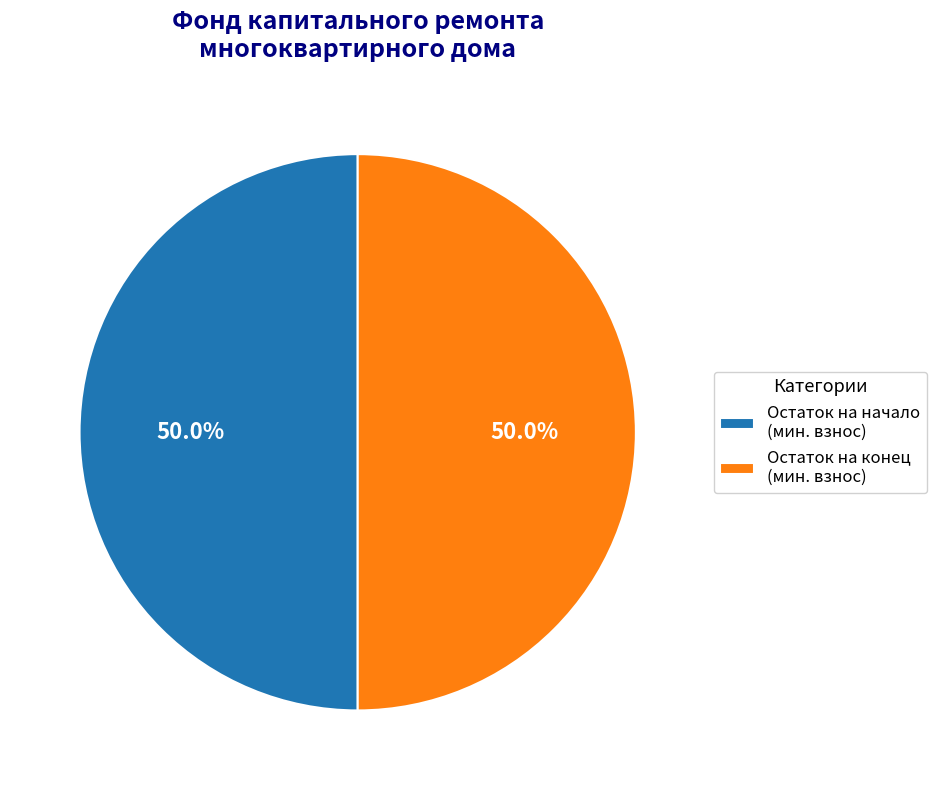

Approximately how many times larger is the value at Остаток на конец (мин. взнос) compared to Остаток на начало (мин. взнос)?

1.0